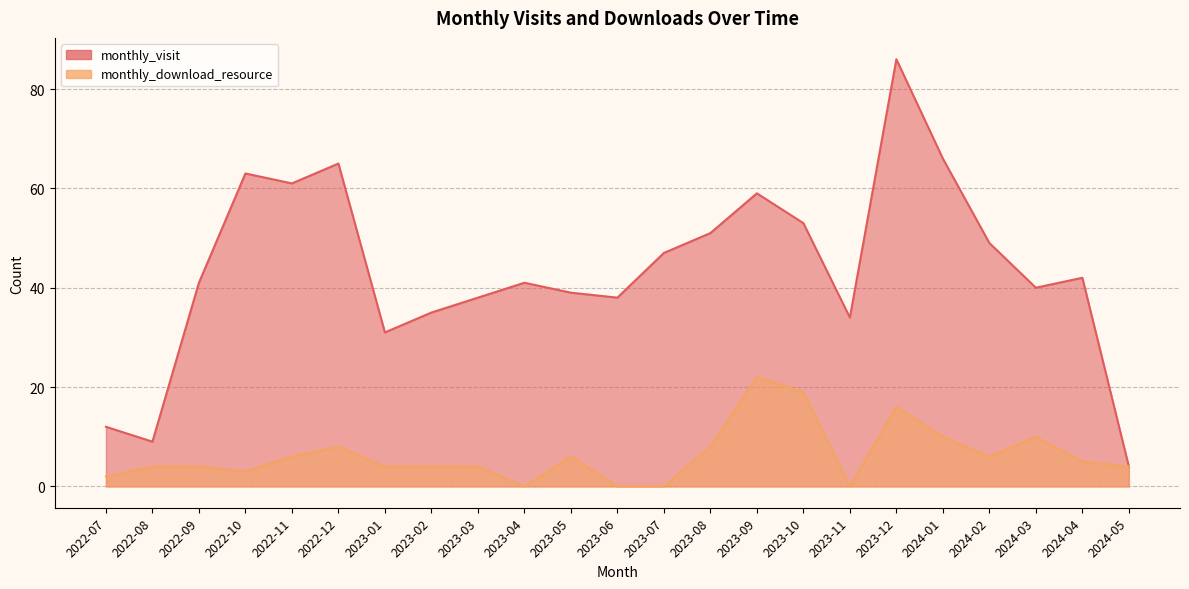

List the series in order of their overall mean, lowest first.

monthly_download_resource, monthly_visit